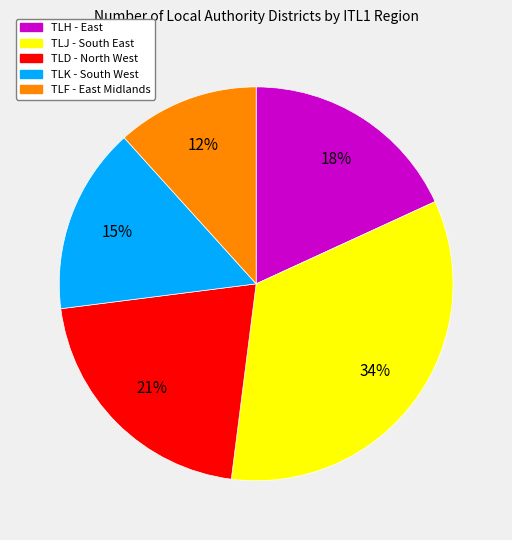

What percentage is the TLD slice, to the nearest percent?

21%